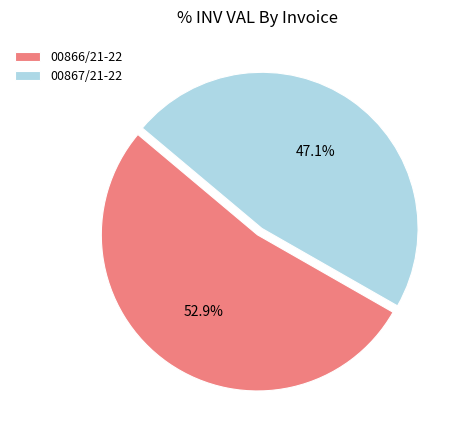

Which has a higher value, 00866/21-22 or 00867/21-22?

00866/21-22